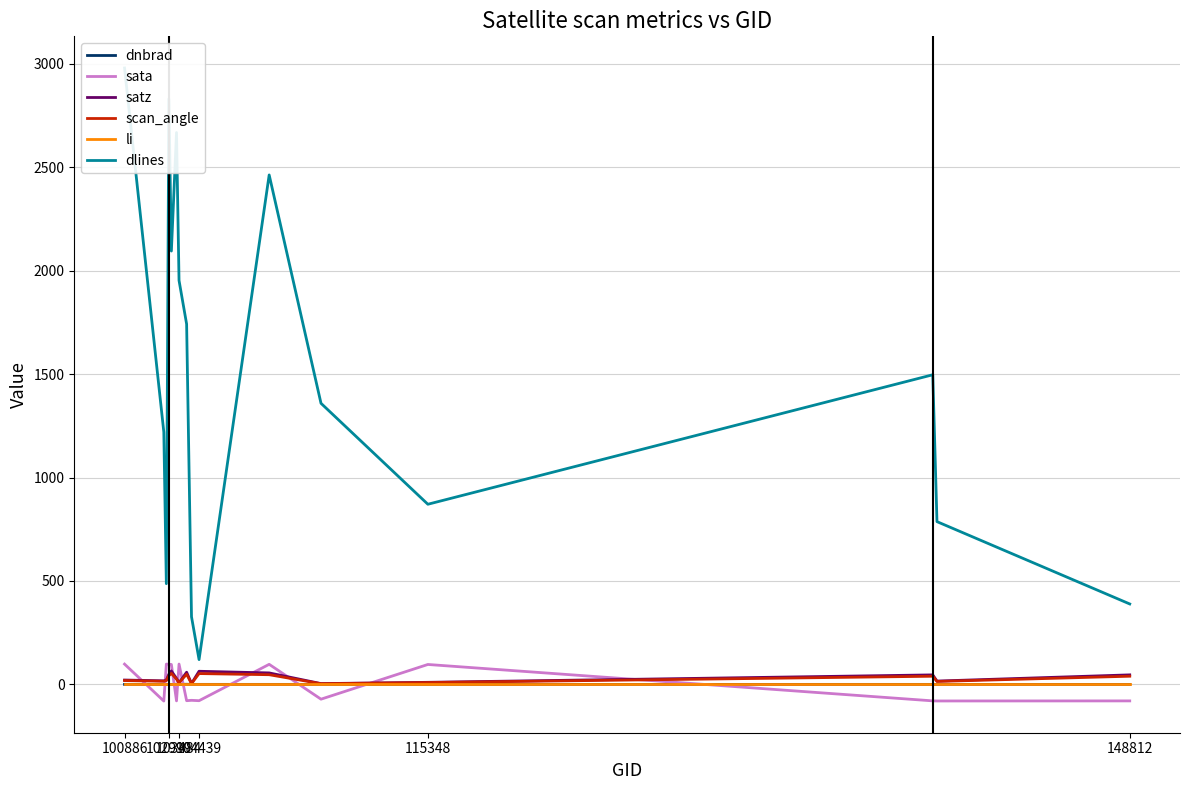

What is the minimum value for sata?

-80.4